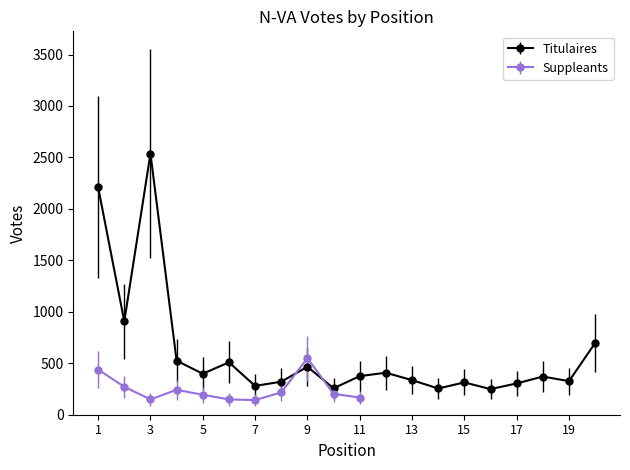

Count the number of categories in the chart.

20